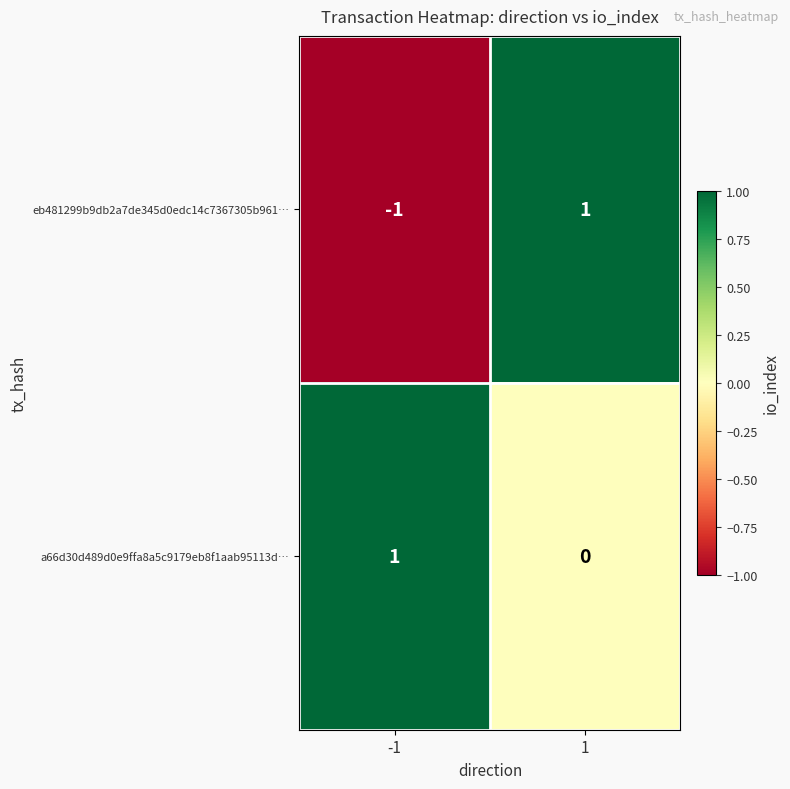

Is the value of eb481299b9db2a7de345d0edc14c7367305b961… at -1 greater than the value of a66d30d489d0e9ffa8a5c9179eb8f1aab95113d… at 1?

No